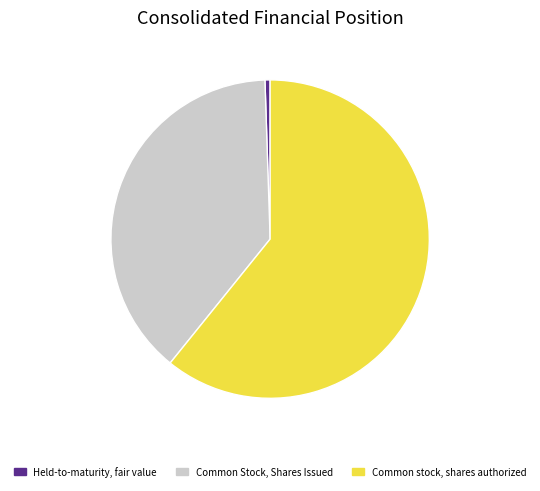

Approximately how many times larger is the value at Common Stock, Shares Issued compared to Held-to-maturity, fair value?

74.4